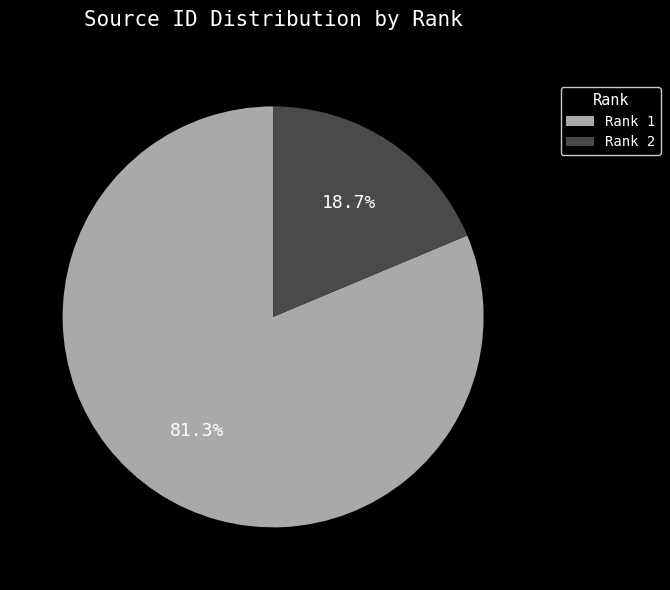

Which has a higher value, Rank 1 or Rank 2?

Rank 1